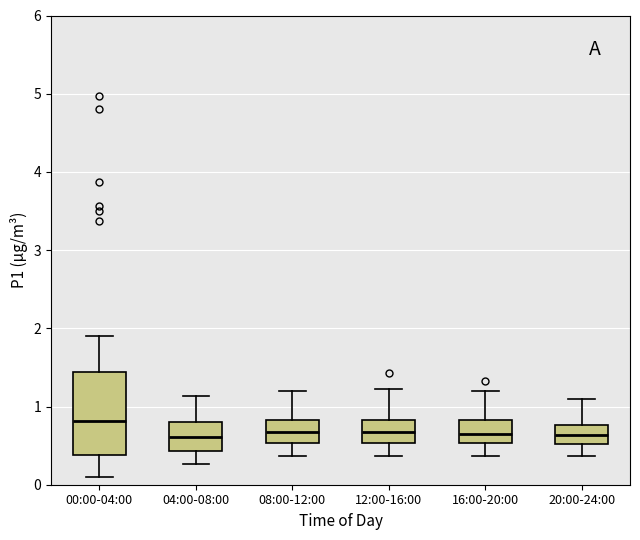

Which box's median line is the highest?

00:00-04:00